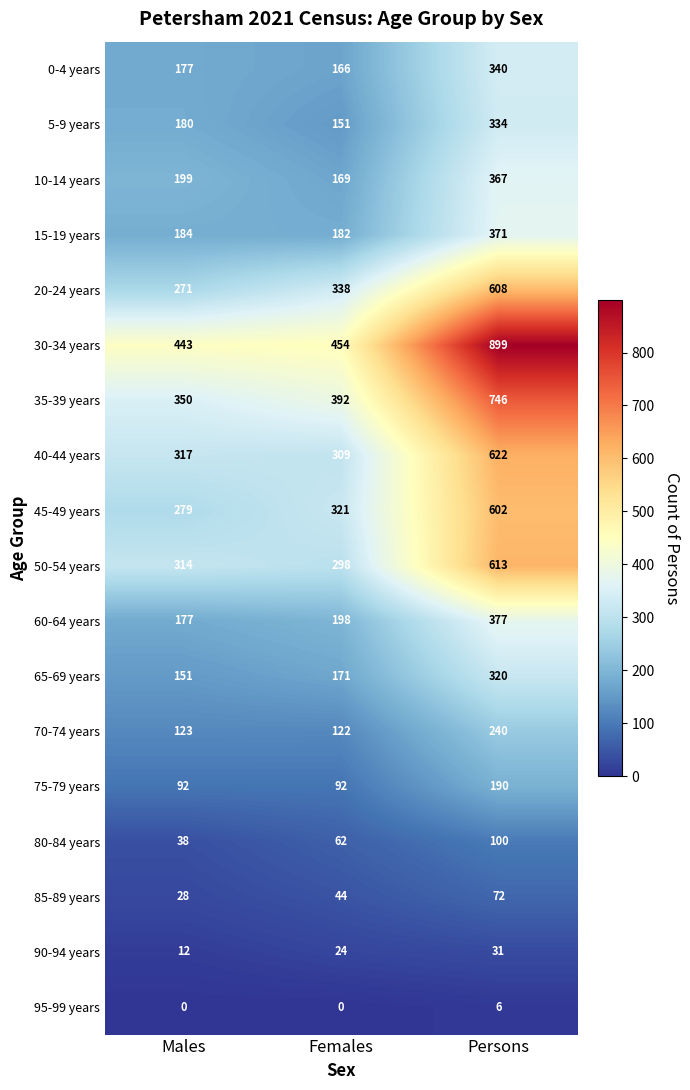

What is the average value of the 0-4 years series?

228